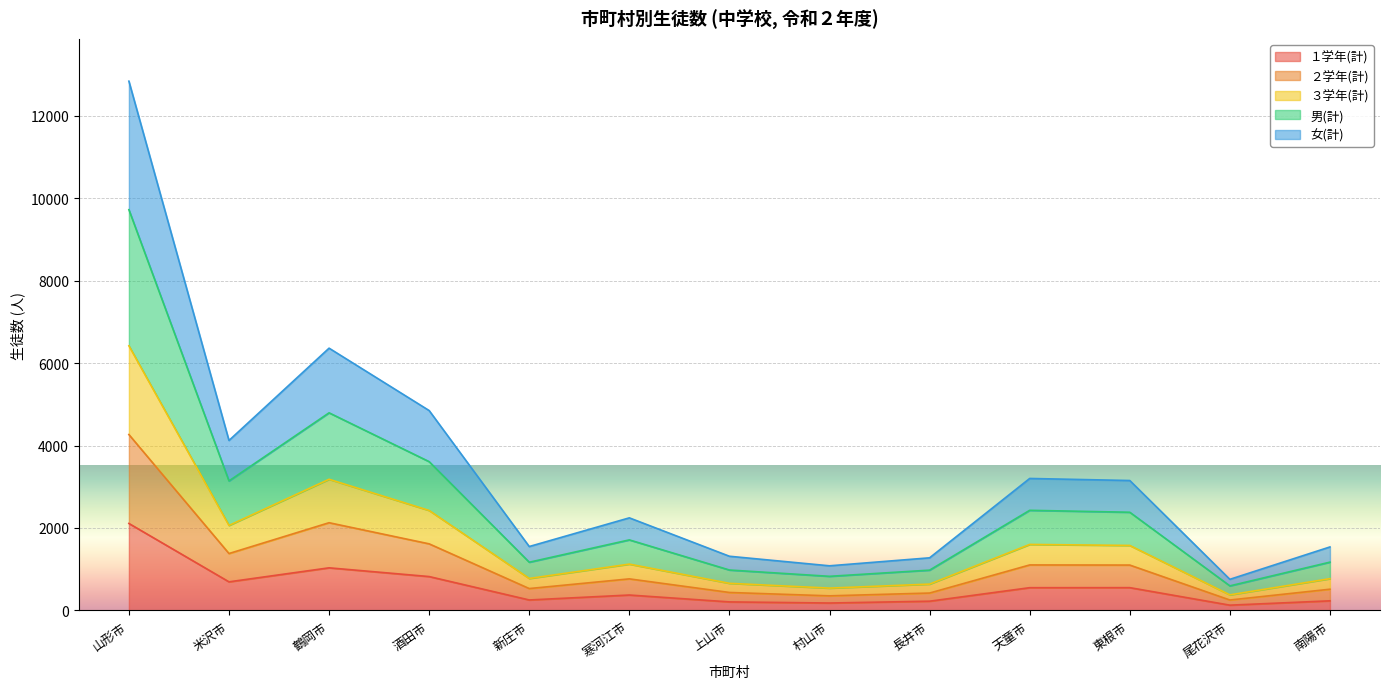

Rank the series by their maximum value, from highest to lowest.

女(計), 男(計), ３学年(計), ２学年(計), １学年(計)